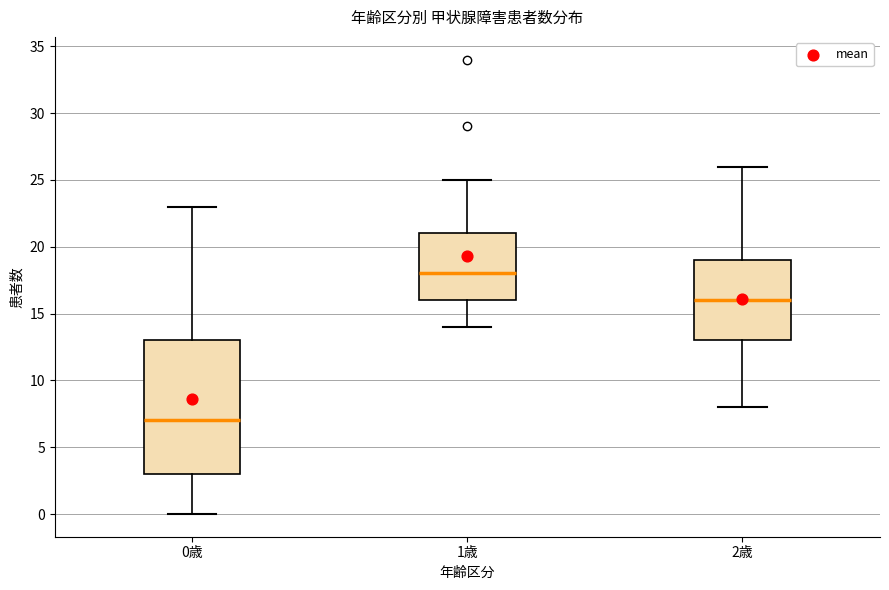

Which box has the lowest median line?

0歳